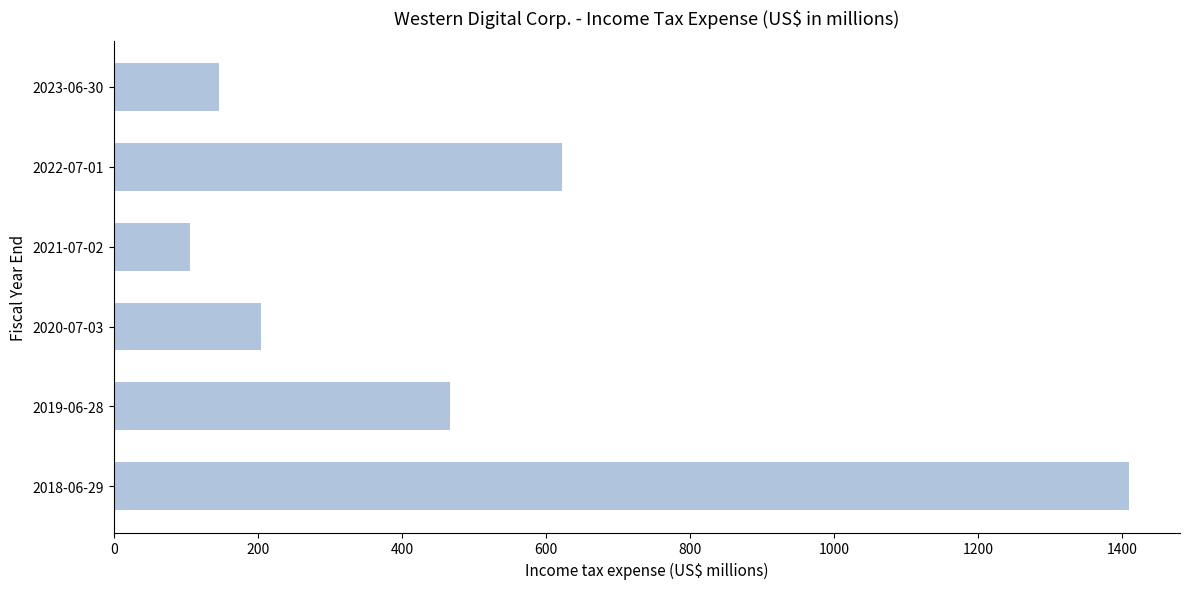

How many bars are there in total?

6